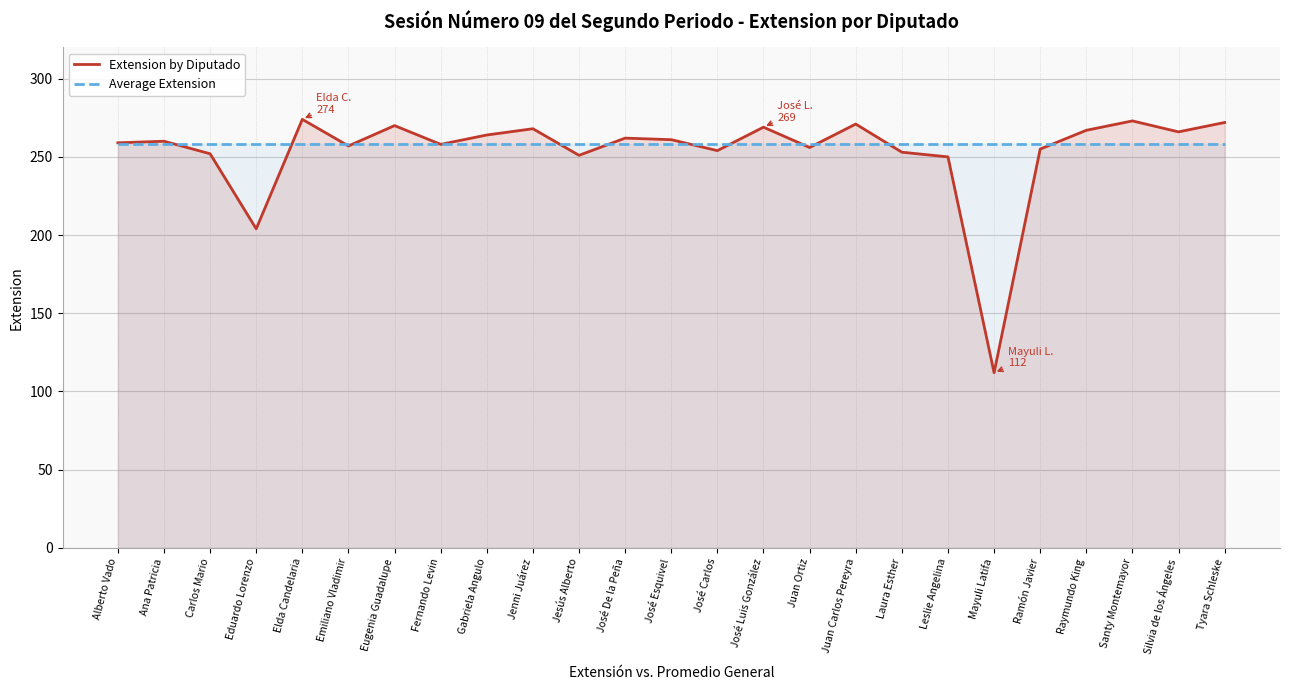

What is the average value of the Extension by Diputado series?

254